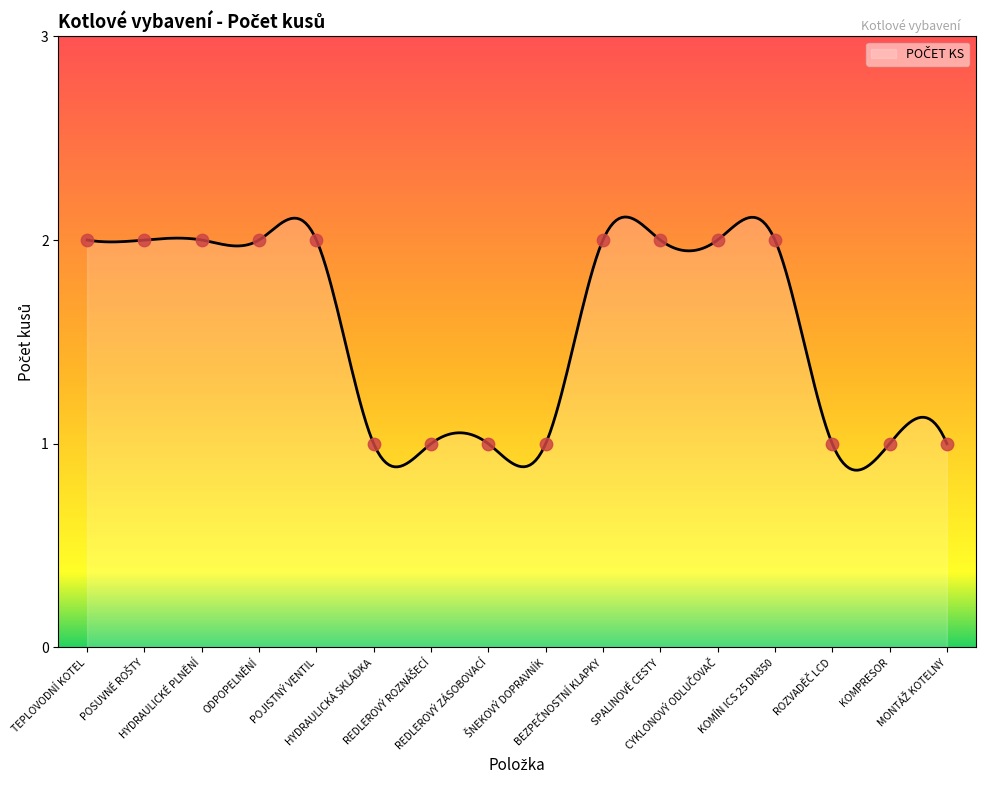

What is the ratio of the value at HYDRAULICKÉ PLNĚNÍ to the value at MONTÁŽ KOTELNY?

2.0